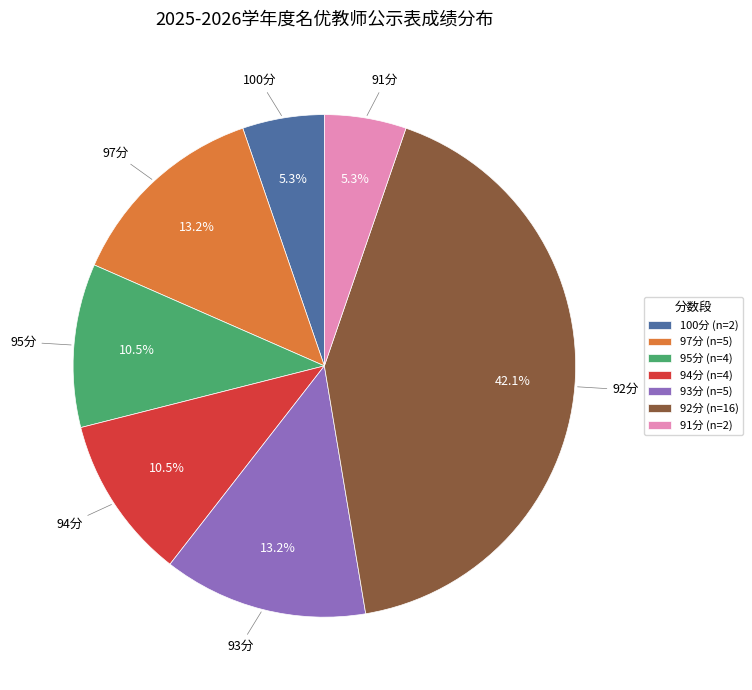

Between 100分 (n=2) and 93分 (n=5), which is larger?

93分 (n=5)